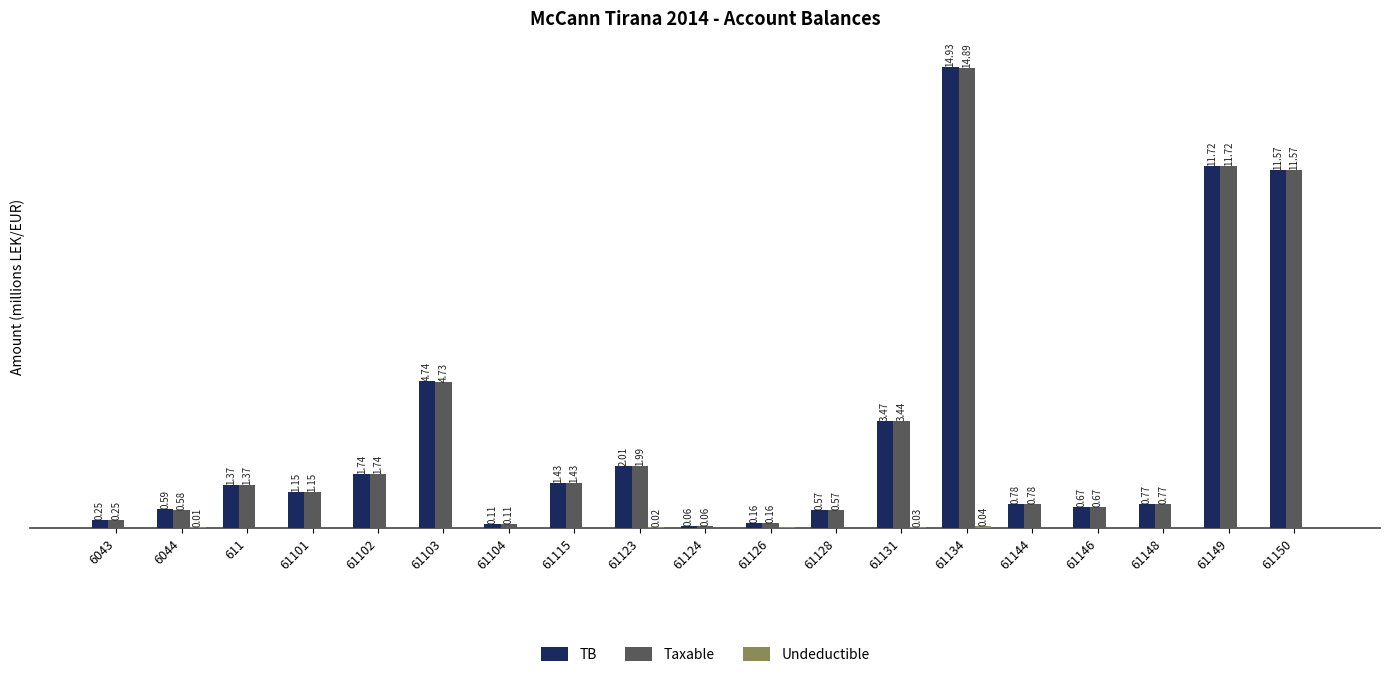

Which series has the largest total across all categories?

TB